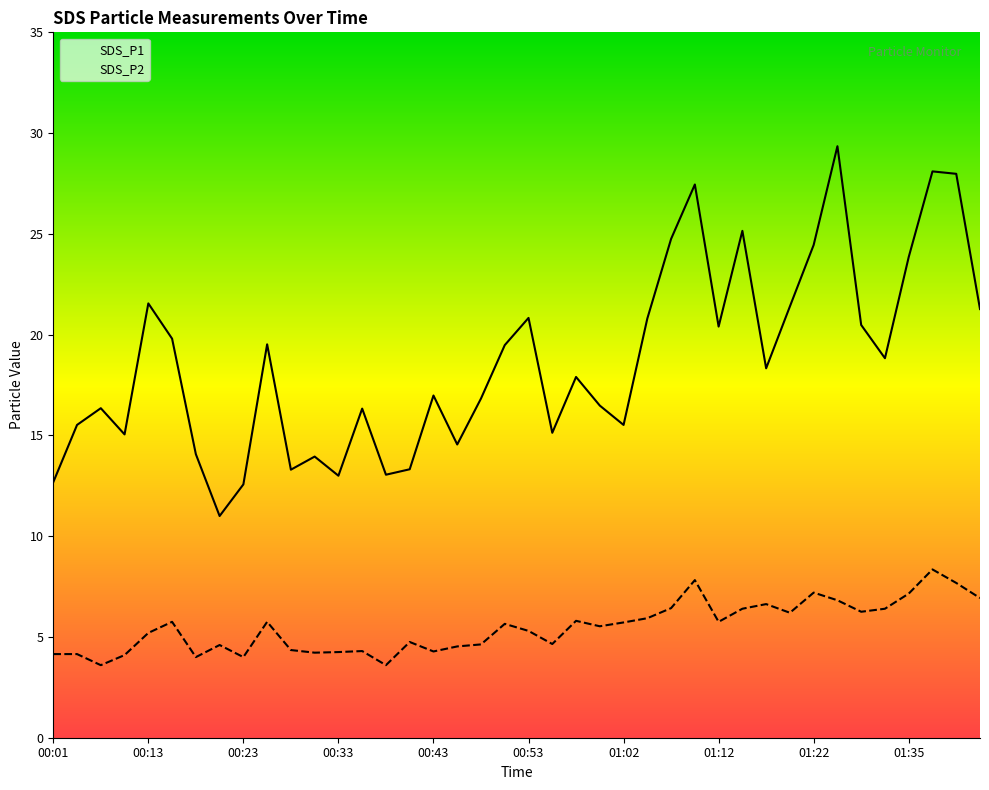

Which series has the largest total across all categories?

SDS_P1